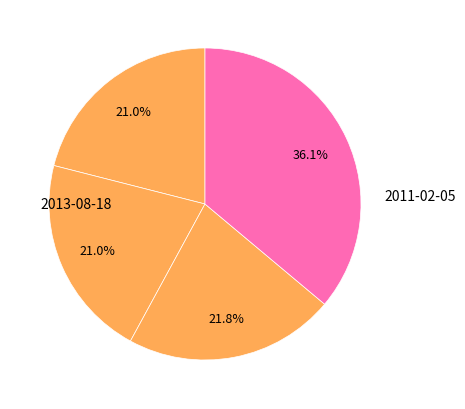

How many slices are in this pie chart?

4